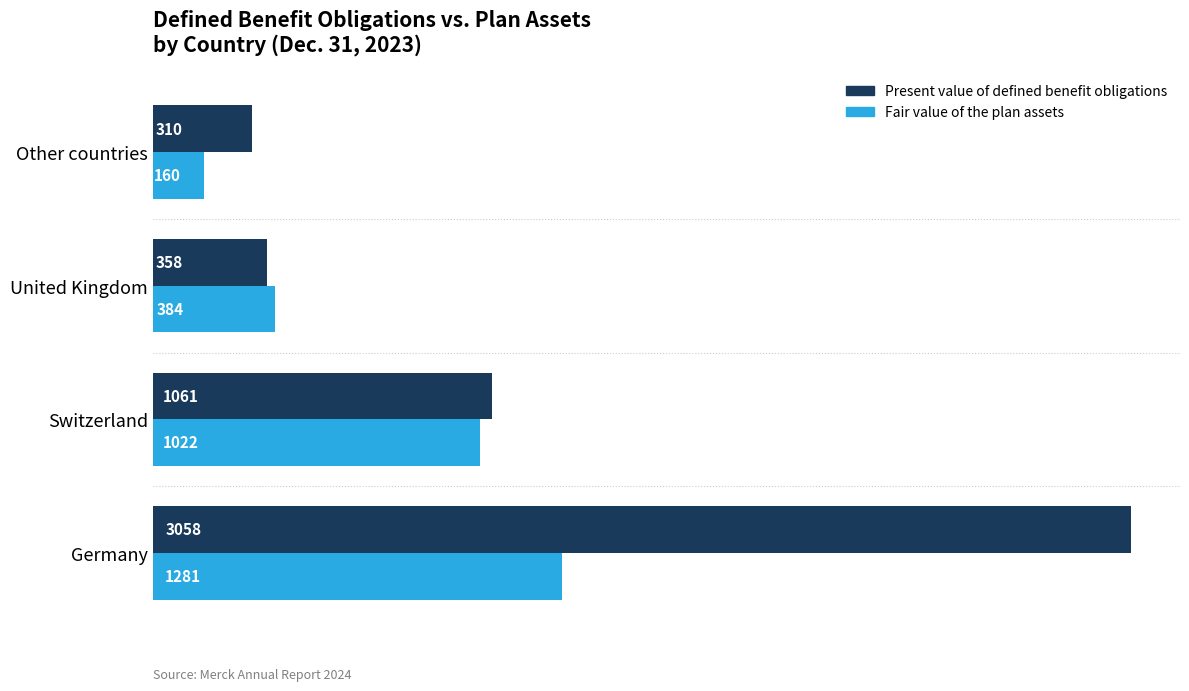

Is the value of Fair value of the plan assets at Other countries greater than the value of Present value of defined benefit obligations at Switzerland?

No